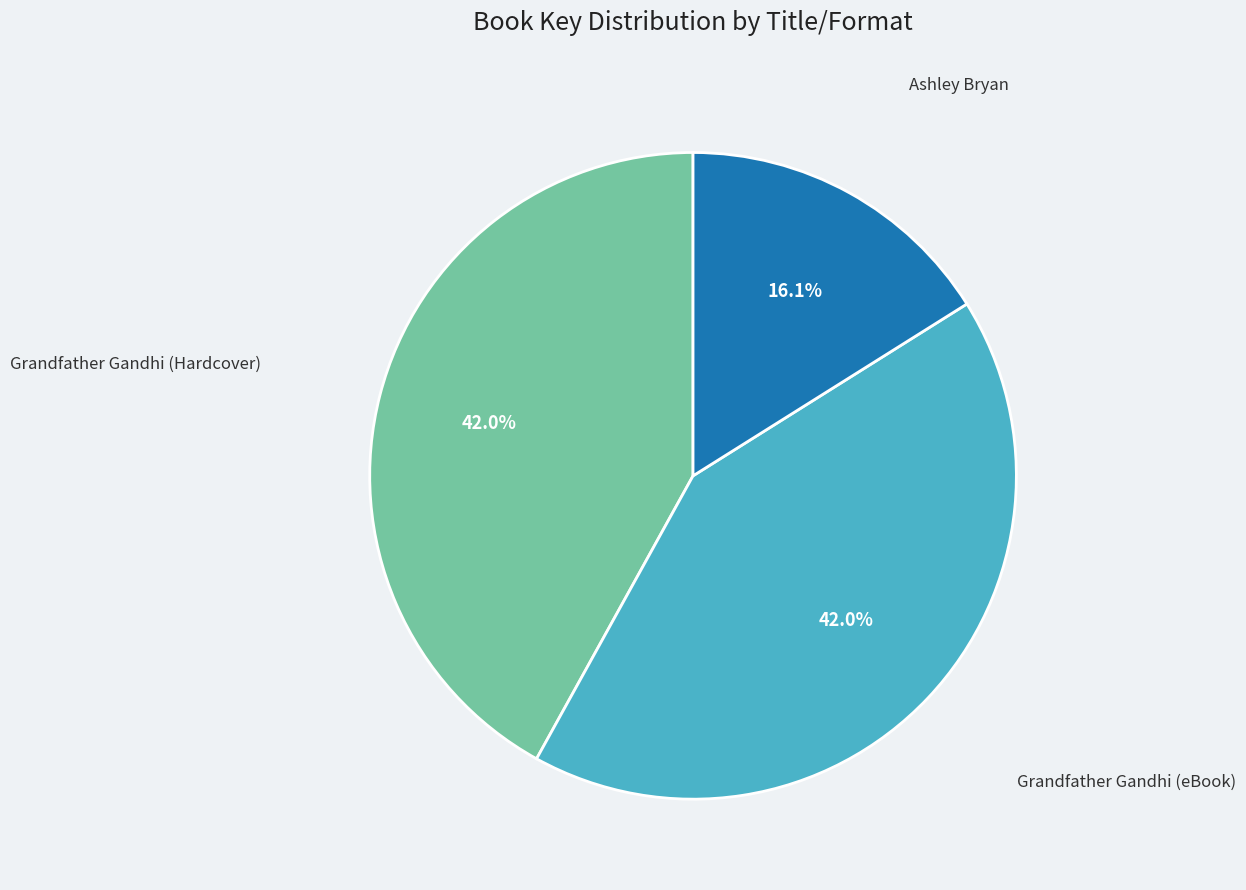

How much of the chart is everything except Grandfather Gandhi (eBook)?

58.0%